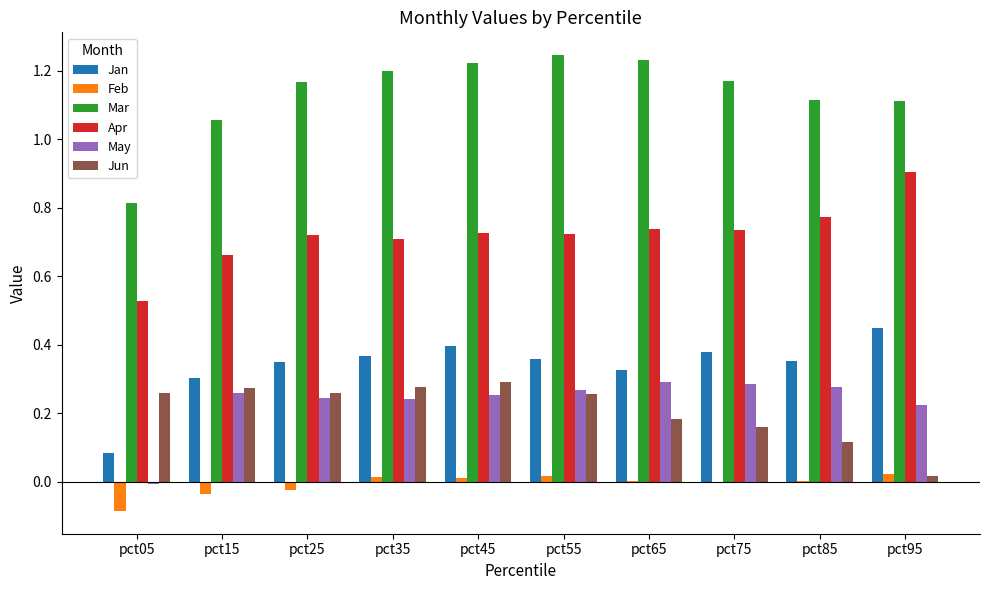

Which category has the highest value in the Apr series?

pct95